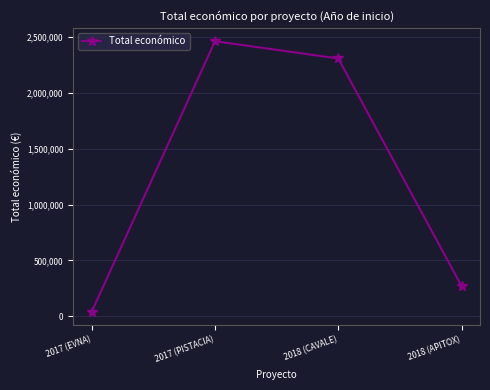

Reading left to right, transcribe all the data shown in this chart.

42072	2464572	2310026	271552